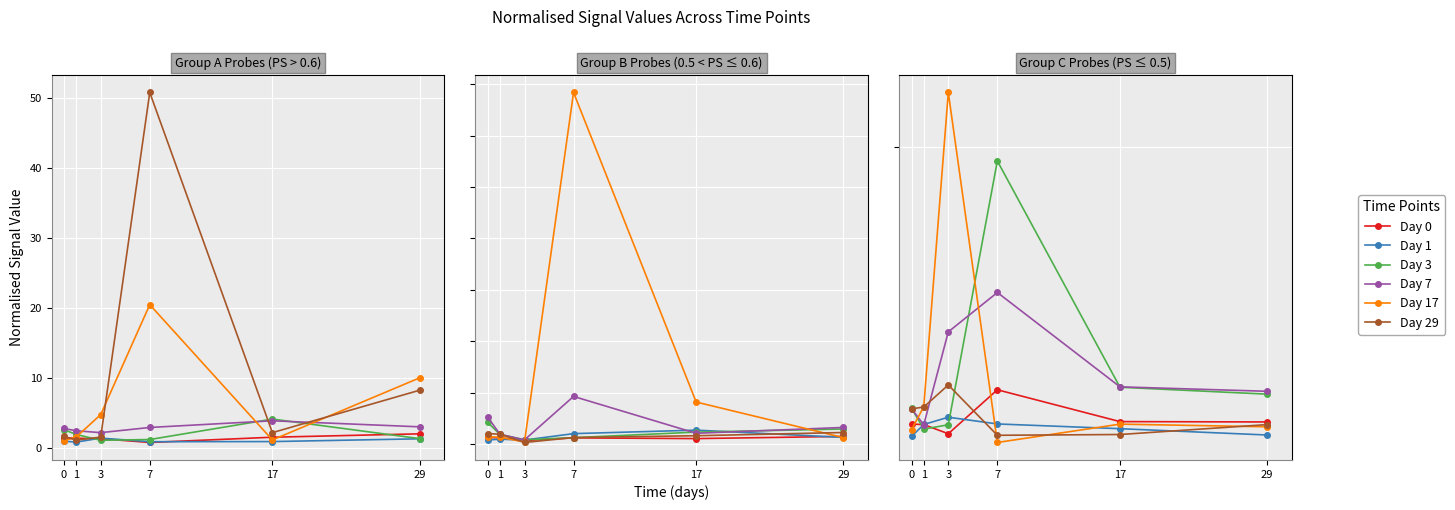

How many series are shown in this chart?

6